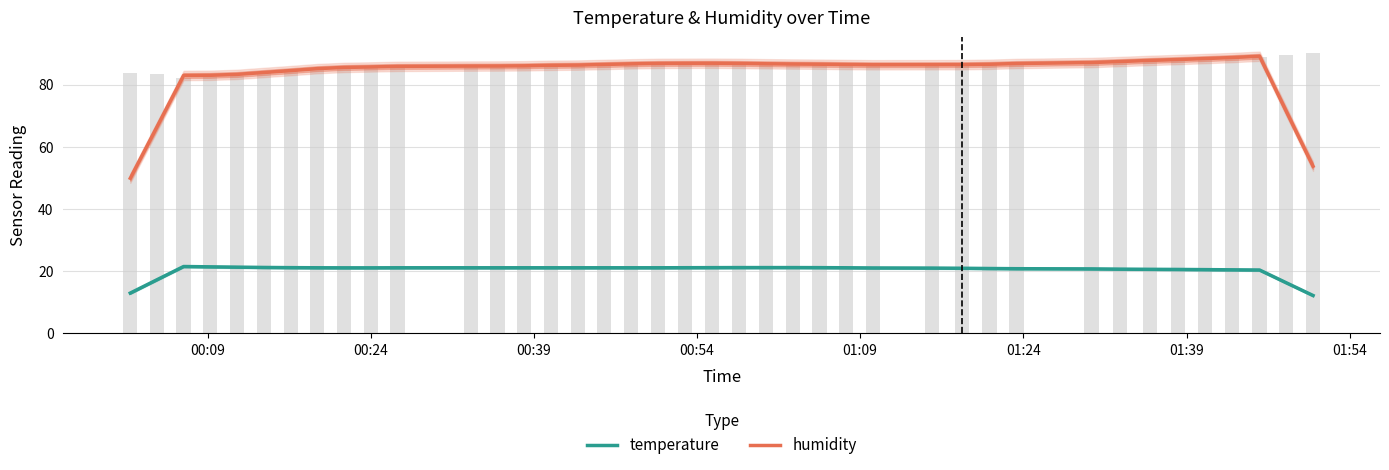

How many groups of bars are there?

40